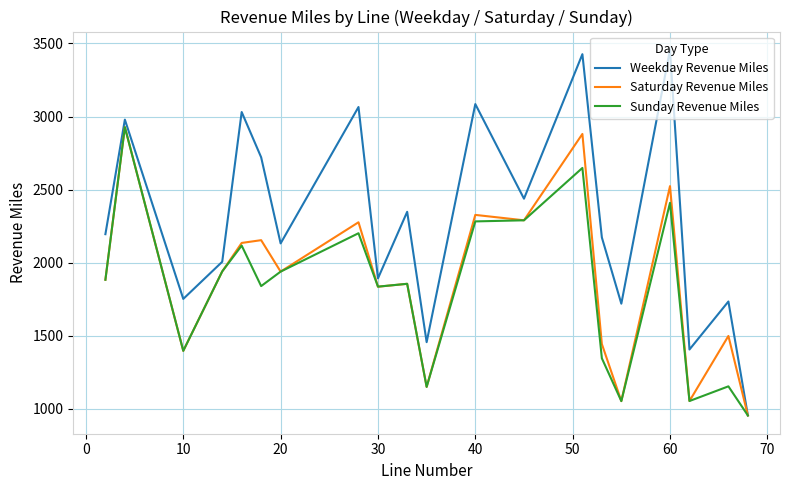

True or false: Weekday Revenue Miles has more than 0 interior local peaks.

True